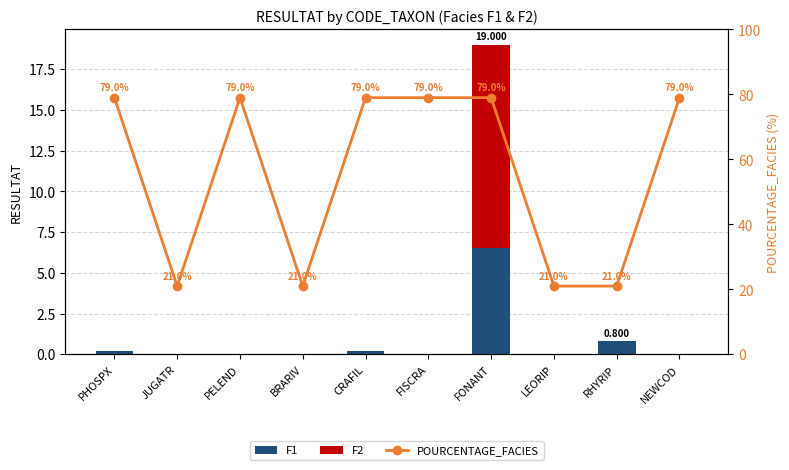

What is the label of the 3rd bar from the right?

LEORIP